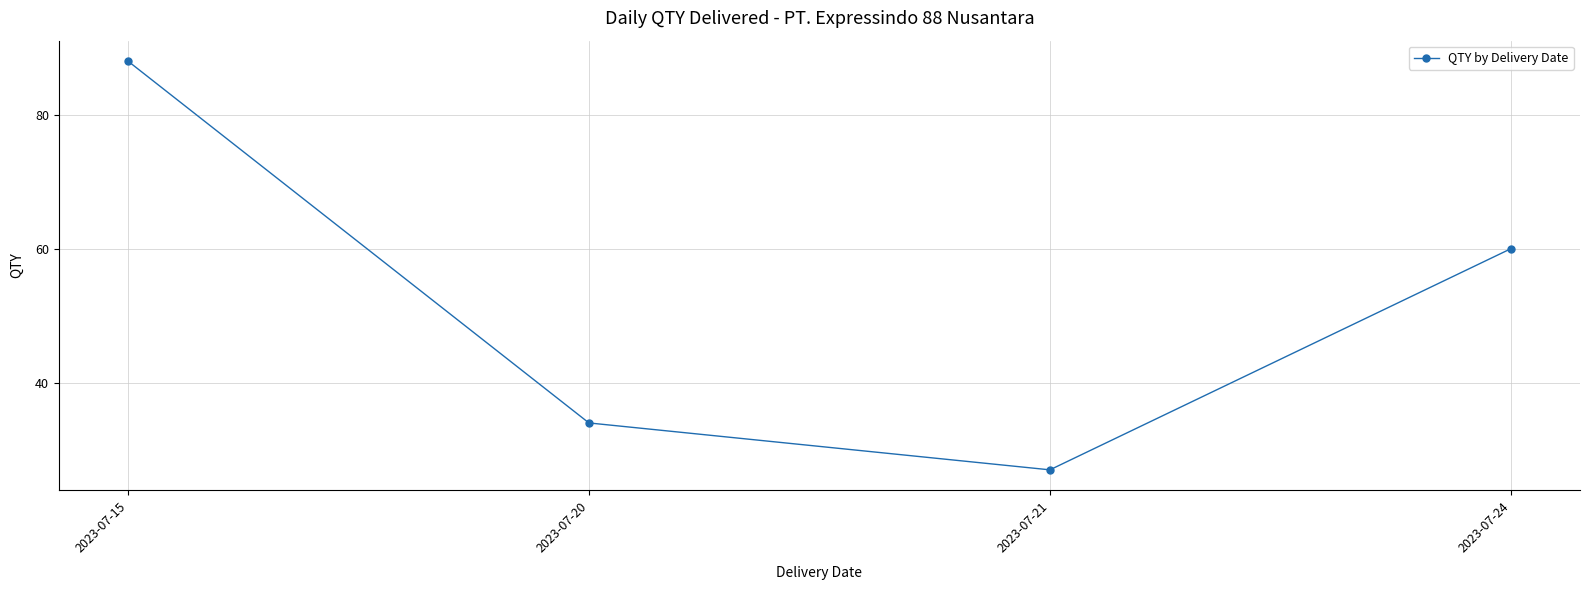

What is the change in value from 2023-07-15 to 2023-07-20?

-54